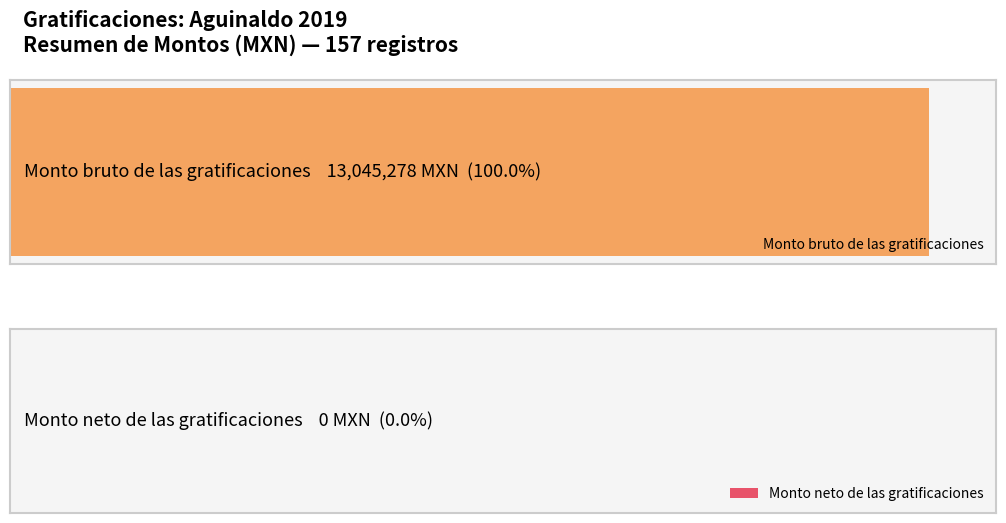

How many distinct data groups are displayed?

2